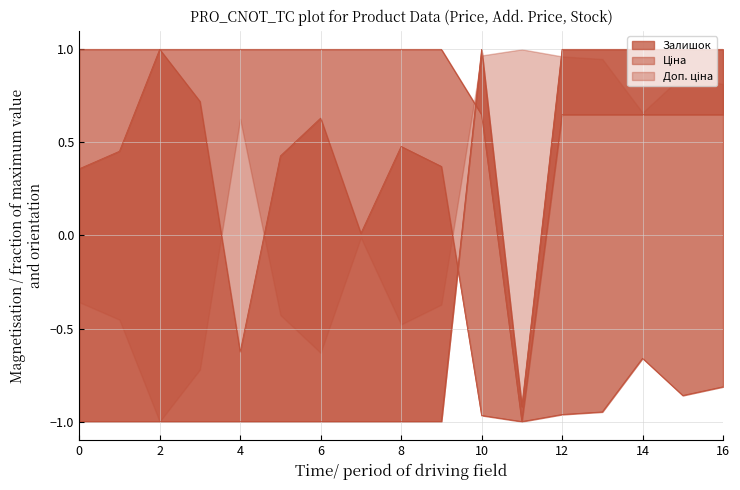

True or false: Ціна has more than 0 interior local peaks.

True